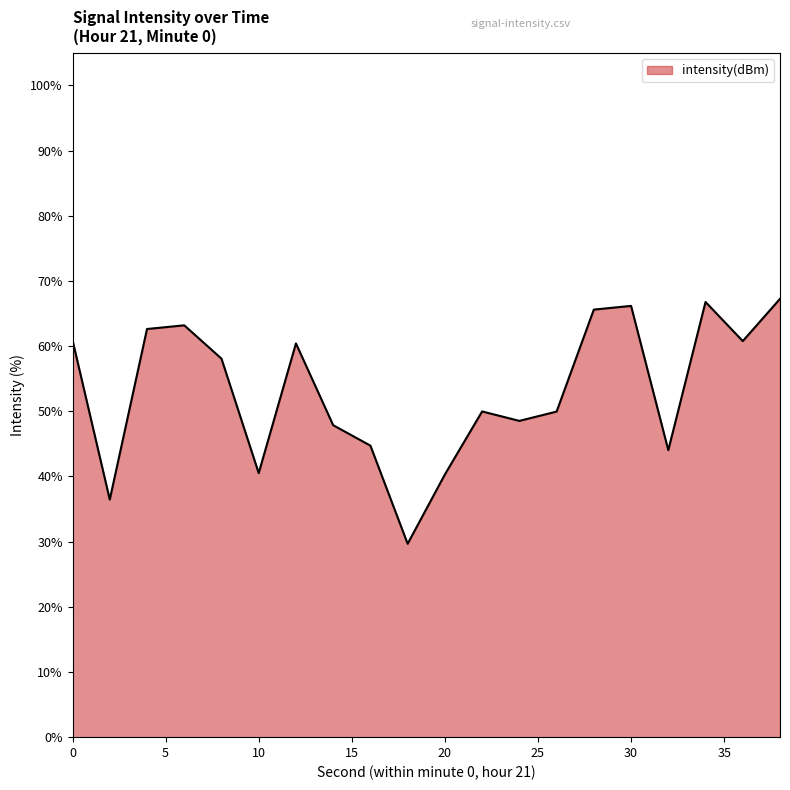

What is the difference between the maximum and minimum values?

37.6